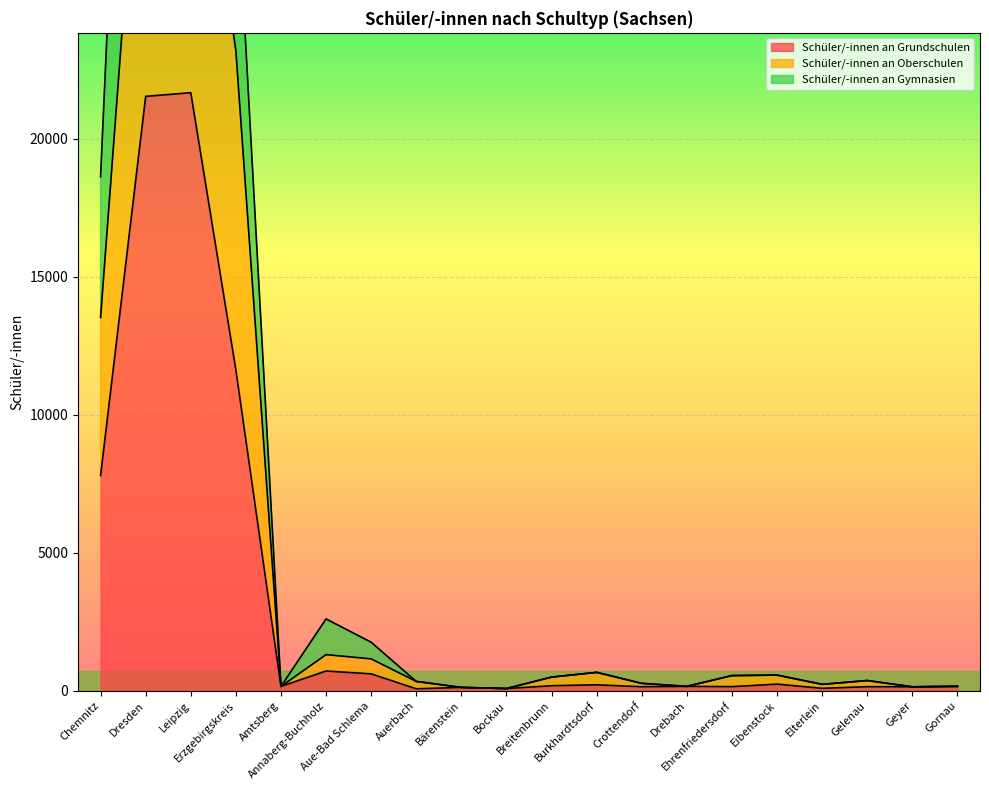

Read the Schüler/-innen an Gymnasien value at Amtsberg, to the nearest 10.

160